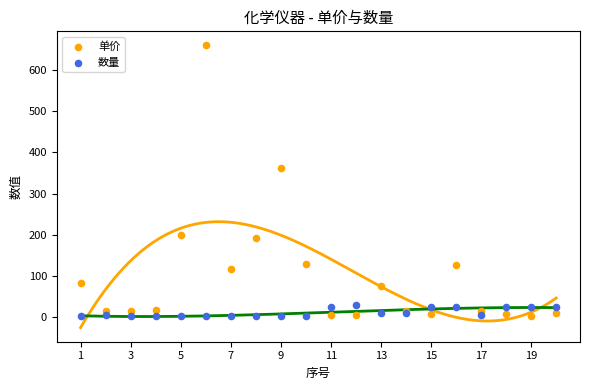

What are all the series names shown in the legend?

单价, 数量